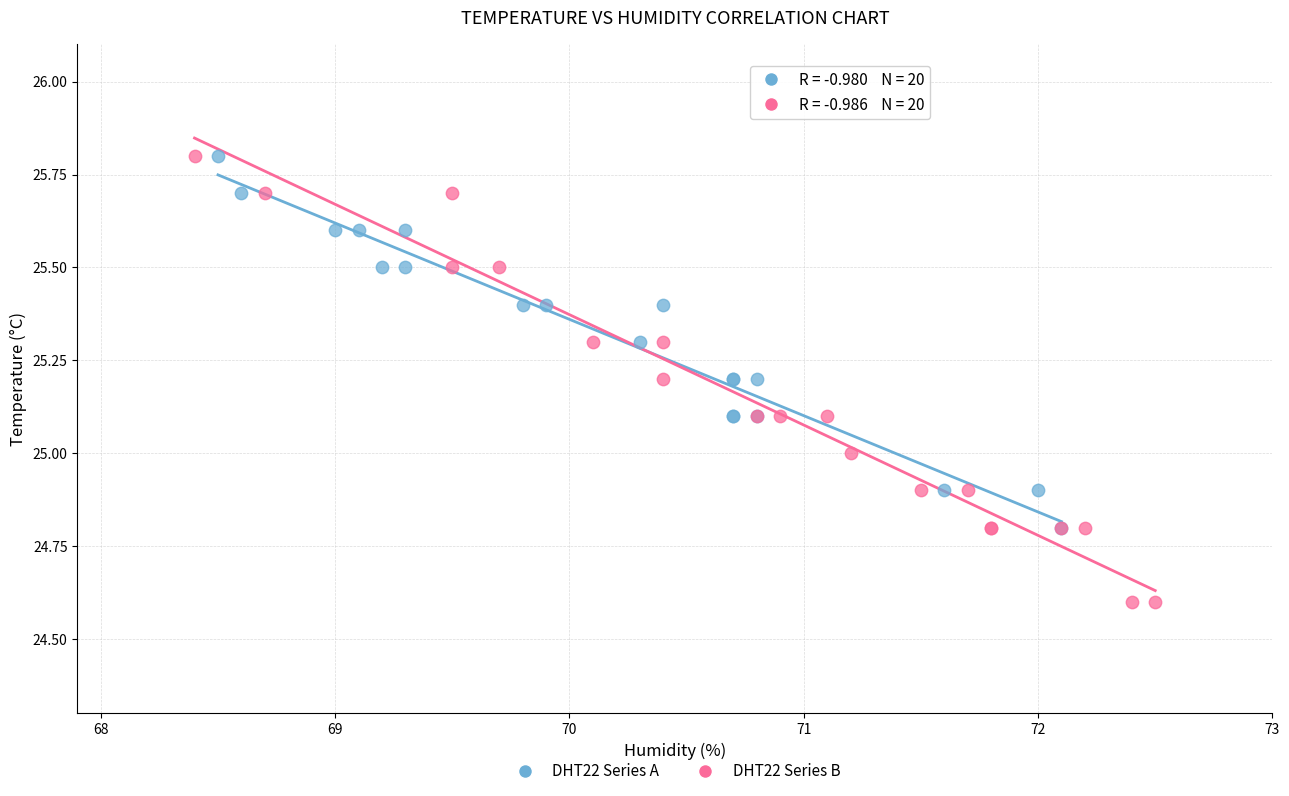

Which series has the widest spread of Y values?

DHT22 Series B